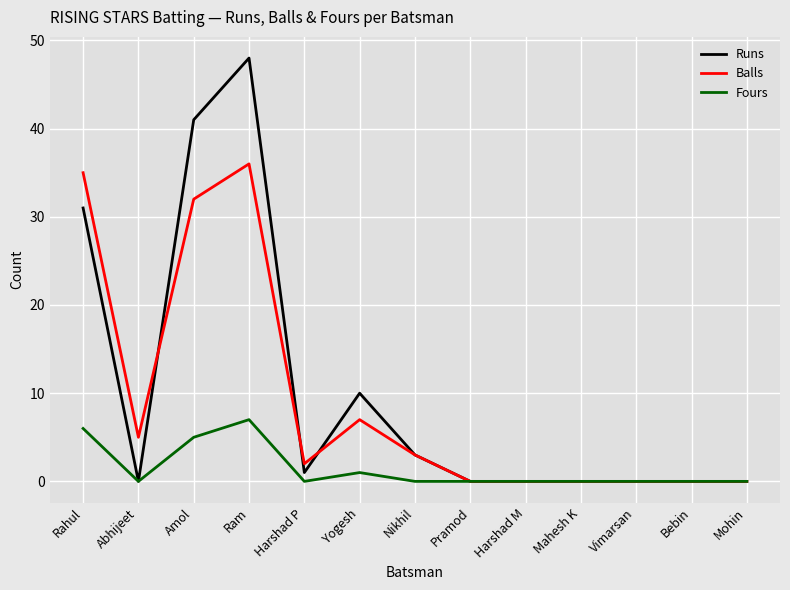

What position from the right is Vimarsan?

3